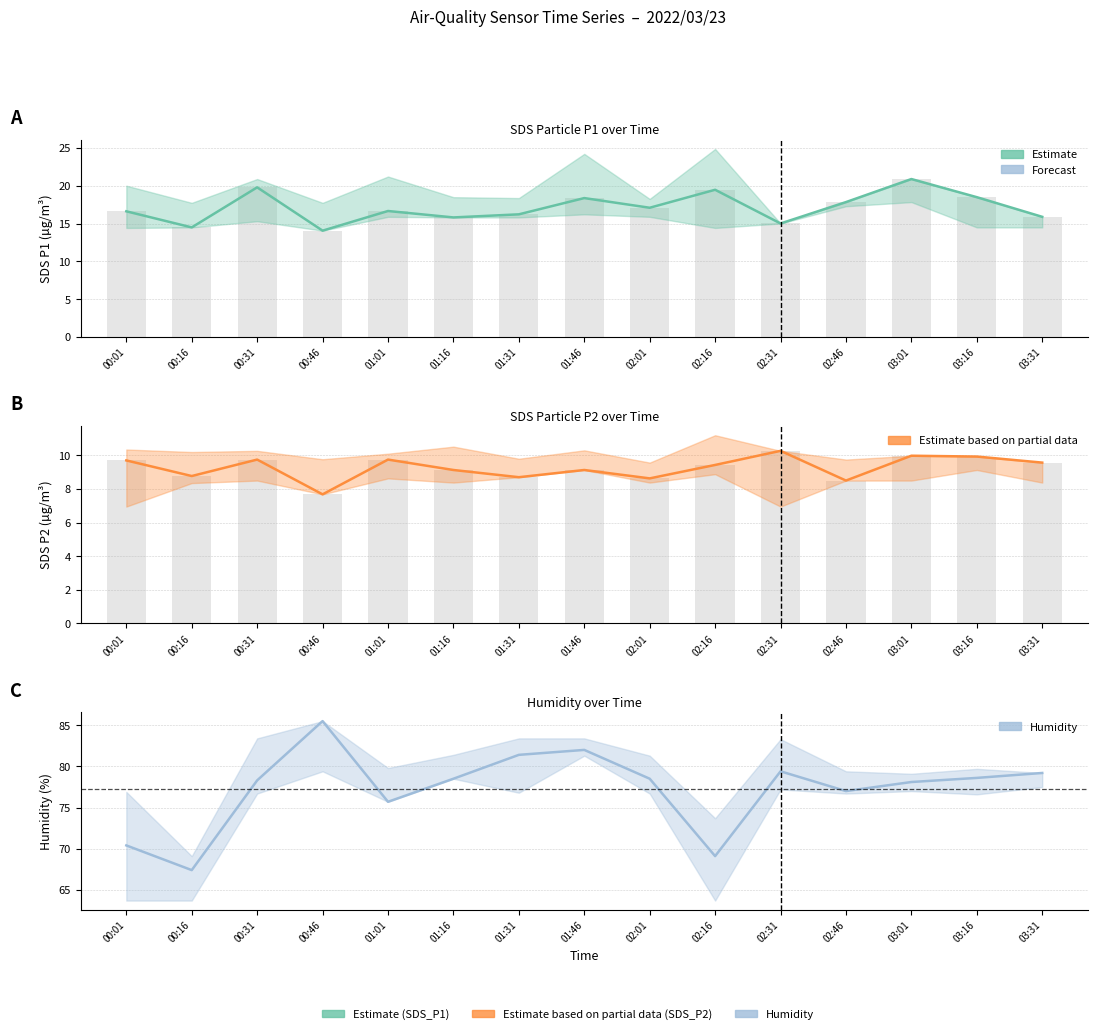

What is the difference between the Humidity (%) values at 00:46 and 03:01?

7.4